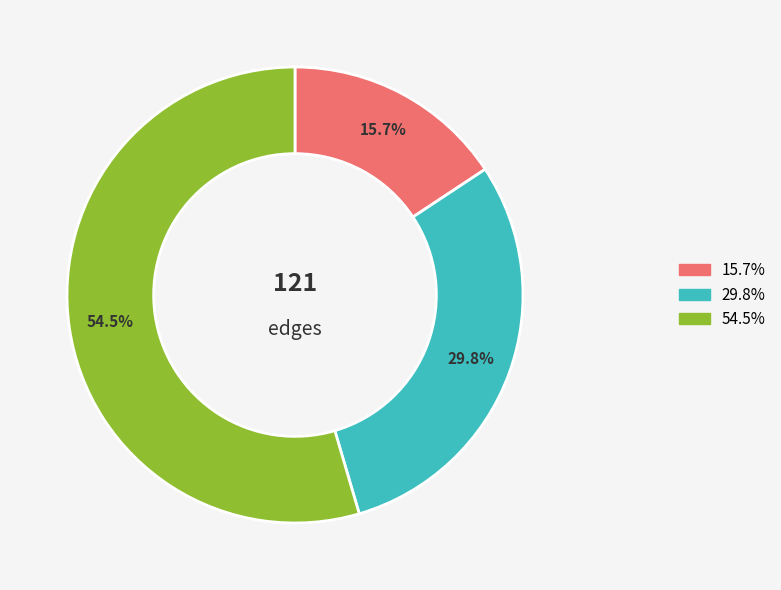

Is there a majority slice in this chart?

Yes